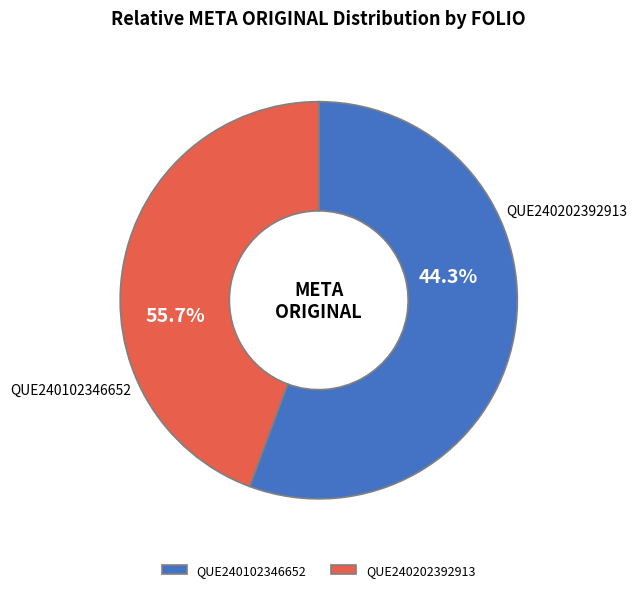

What is the ratio of the value at QUE240102346652 to the value at QUE240202392913?

1.3